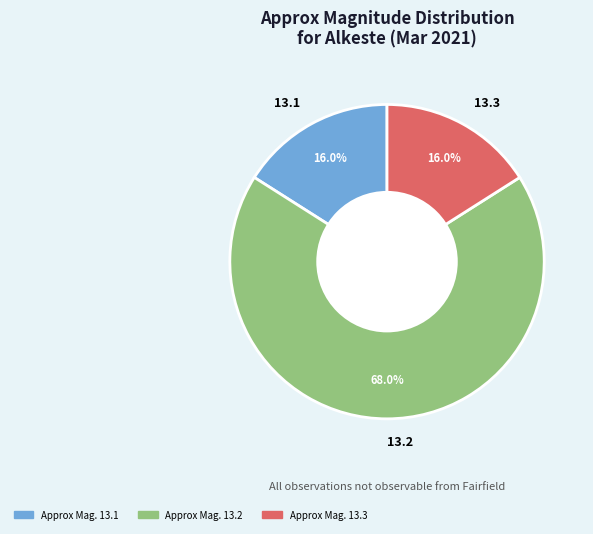

Combined, what portion of the pie is 13.1 and 13.3?

32.0%